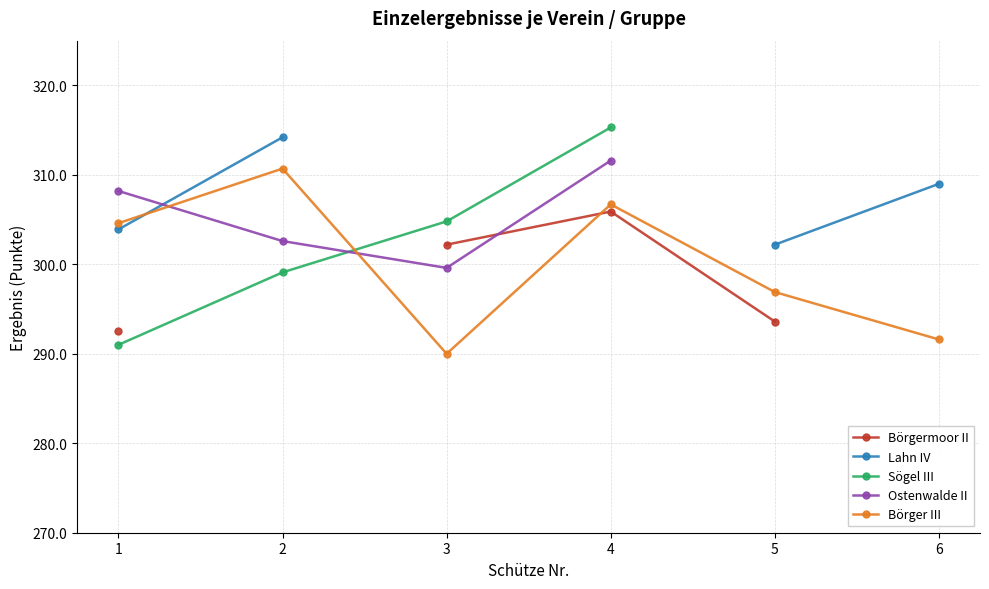

Is it true that Börger III equals 296.9 at 5?

True